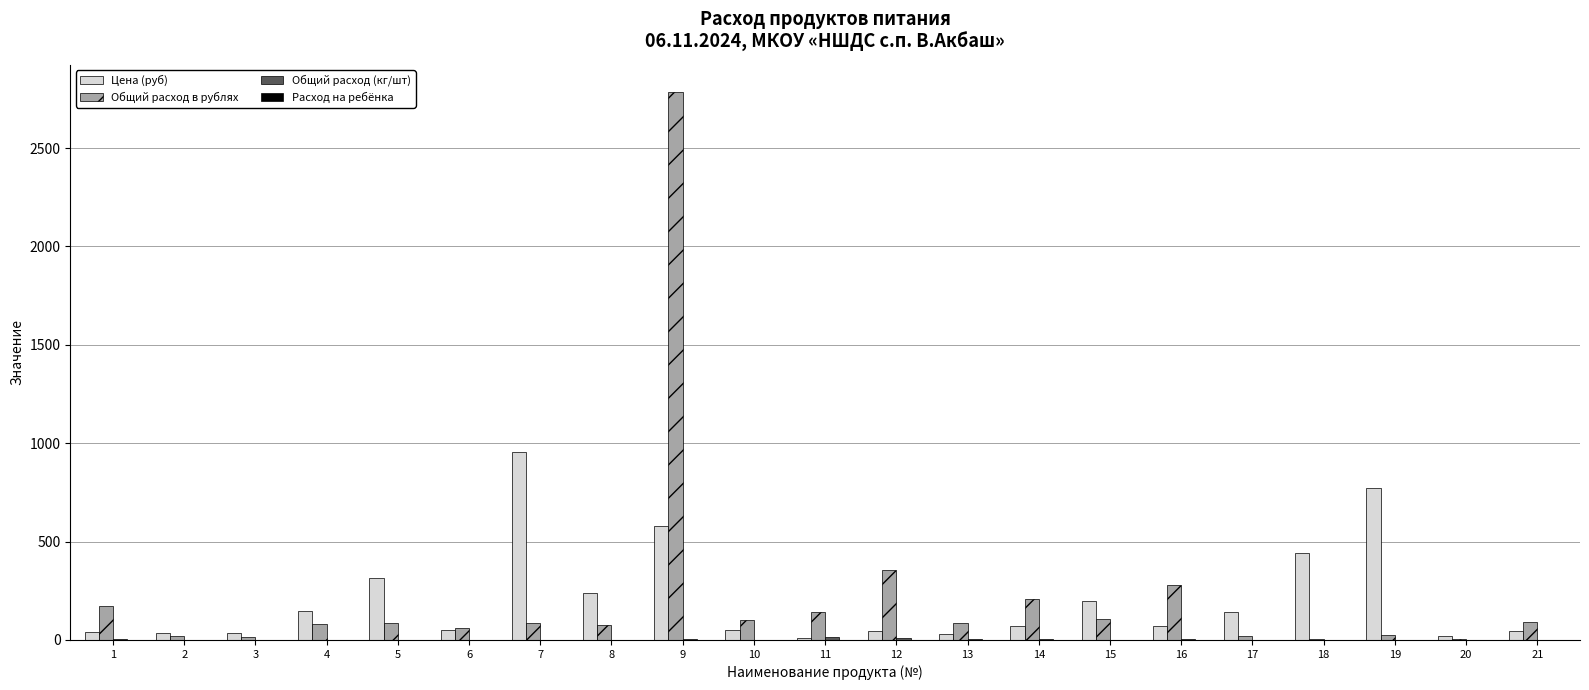

Which series changed the most between 5 and 20?

Цена (руб)